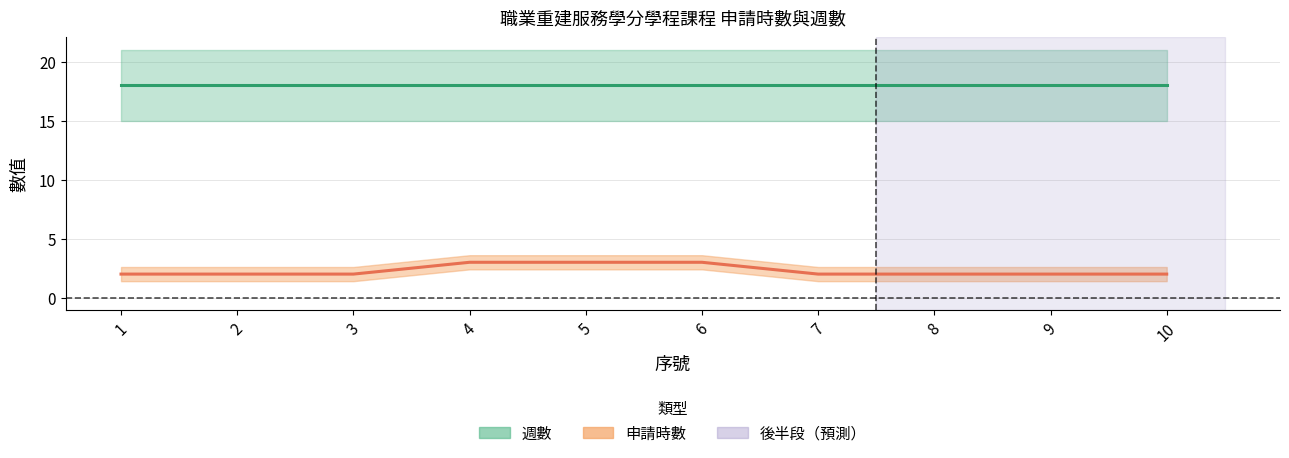

What is the approximate value of 週數 at 6?

18